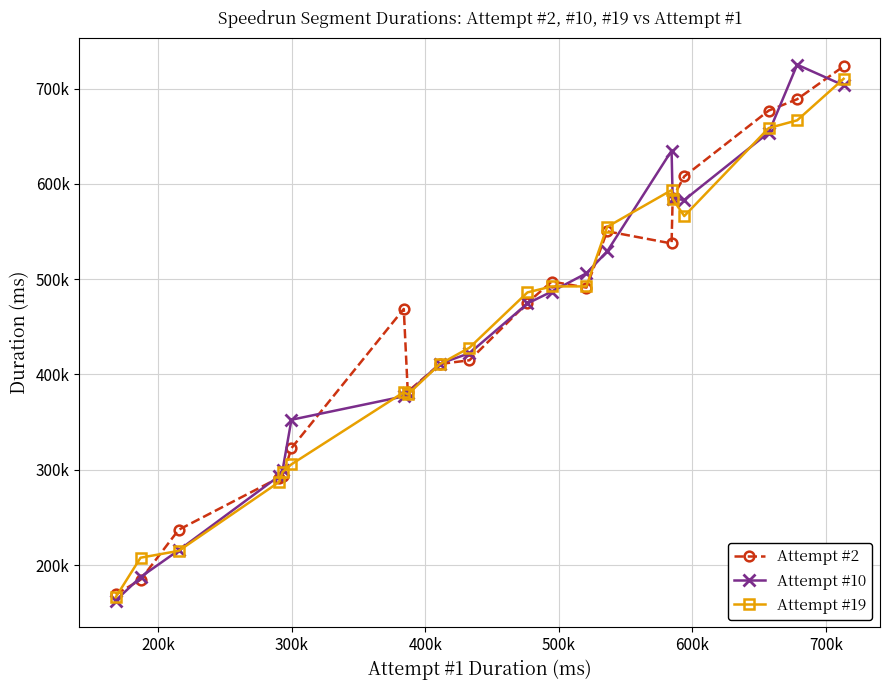

Reading left to right, list all the values displayed in this chart.

Attempt #2: 169083	184517	236978	291561	293126	322684	468813	381998	411000	414951	475223	497578	491200	550284	537548	585425	607964	677050	688989	723524
Attempt #10: 162727	187309	215472	293252	300154	352491	377059	380627	411422	422332	474524	487071	506209	529155	634991	584690	583201	653923	725218	703535
Attempt #19: 166102	207663	214845	286978	297729	305697	381377	379098	411000	428138	486166	492447	492489	554941	593559	584297	566311	658710	666820	710426